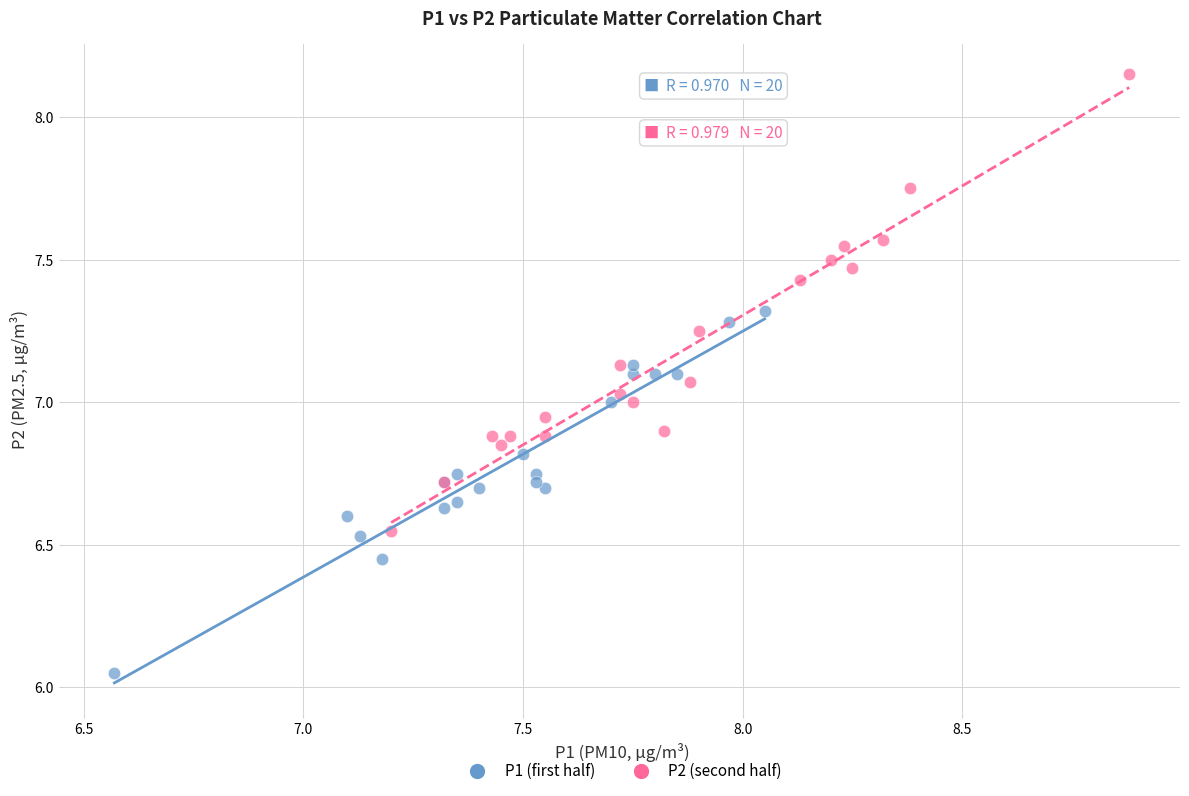

Which series reaches the maximum Y coordinate?

P2 (second half)